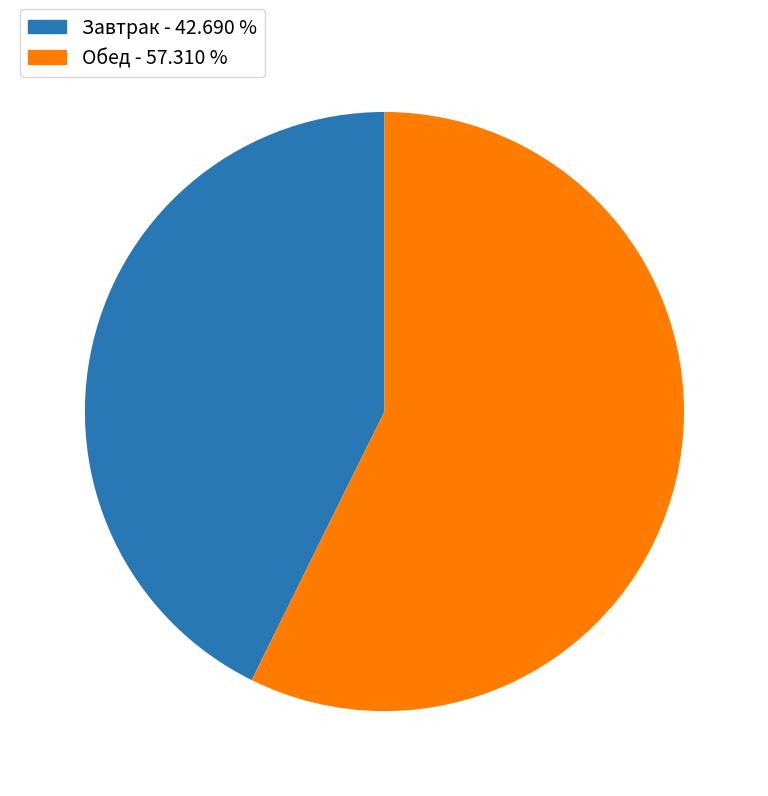

What is the ratio of the value at Завтрак to the value at Обед?

0.7